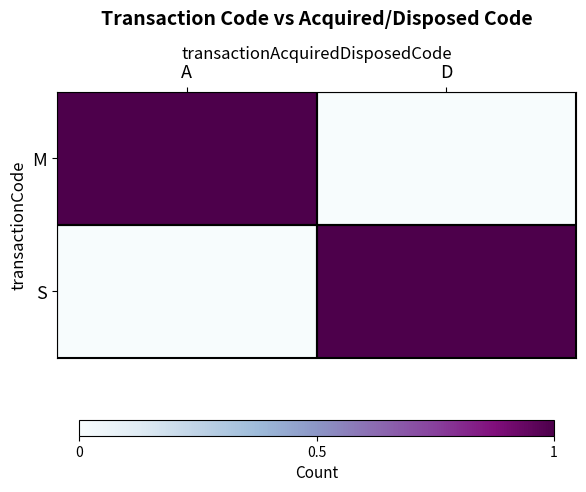

At D, list the series in order from largest to smallest.

S, M